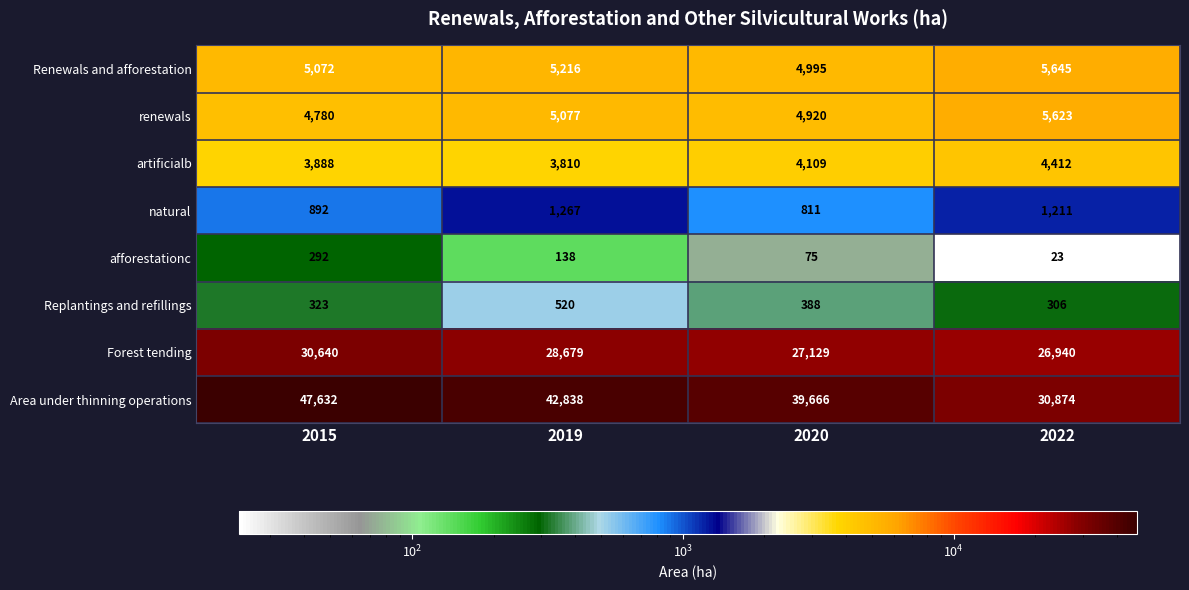

At how many categories does at least one series exceed 21451?

4